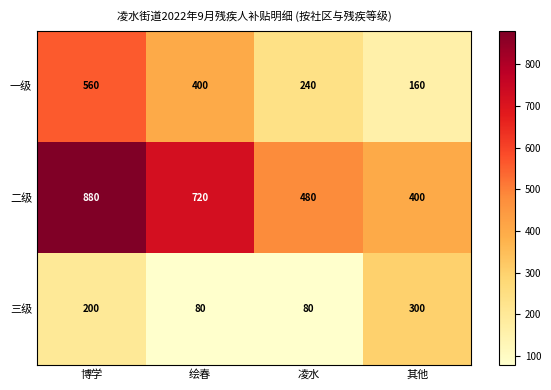

List the series in order of their overall mean, lowest first.

三级, 一级, 二级